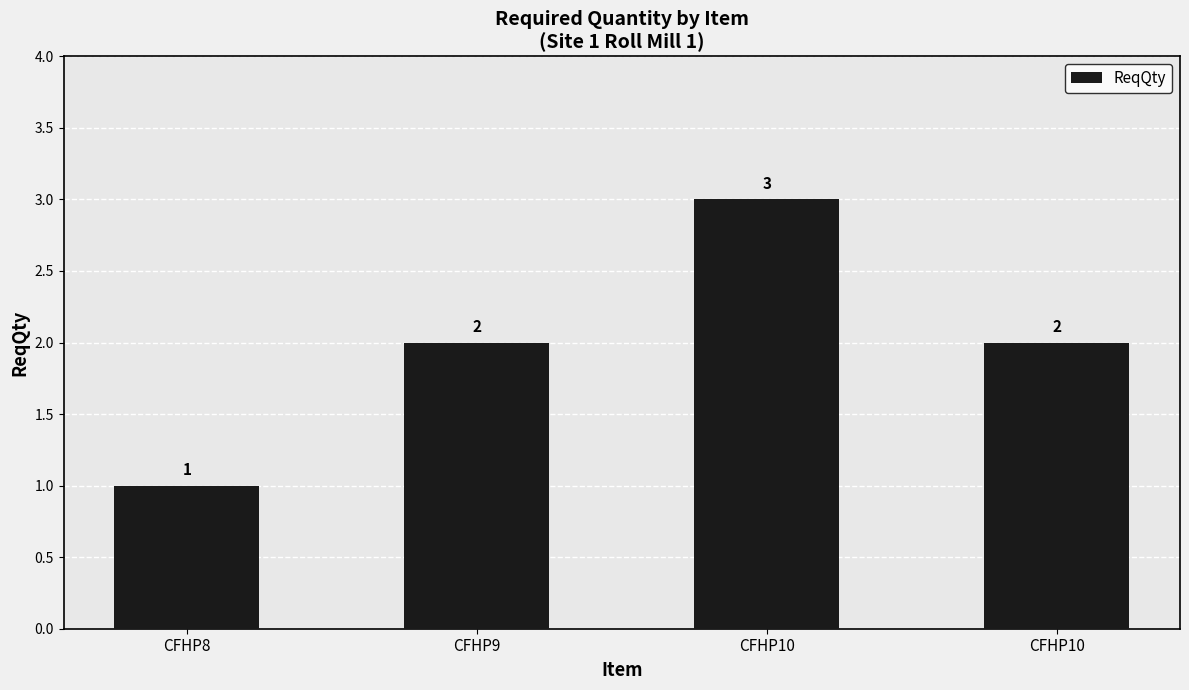

Between CFHP8 and CFHP10, which is larger?

CFHP10